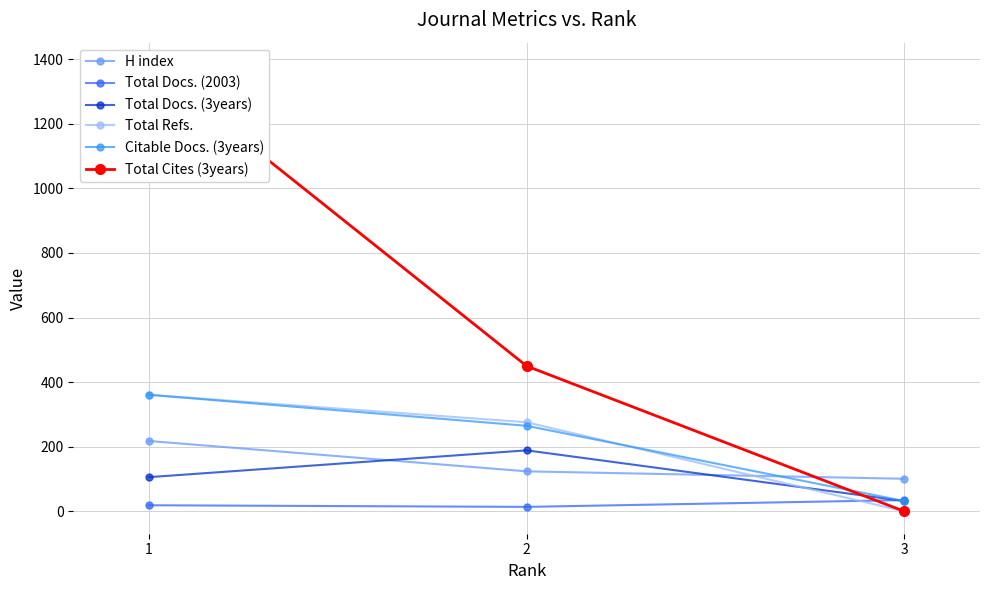

Reading left to right, list all the values displayed in this chart.

H index: 1=218	2=124	3=101
Total Docs. (2003): 1=19	2=14	3=35
Total Docs. (3years): 1=106	2=189	3=32
Total Refs.: 1=361	2=276	3=0
Citable Docs. (3years): 1=361	2=265	3=32
Total Cites (3years): 1=1382	2=450	3=0